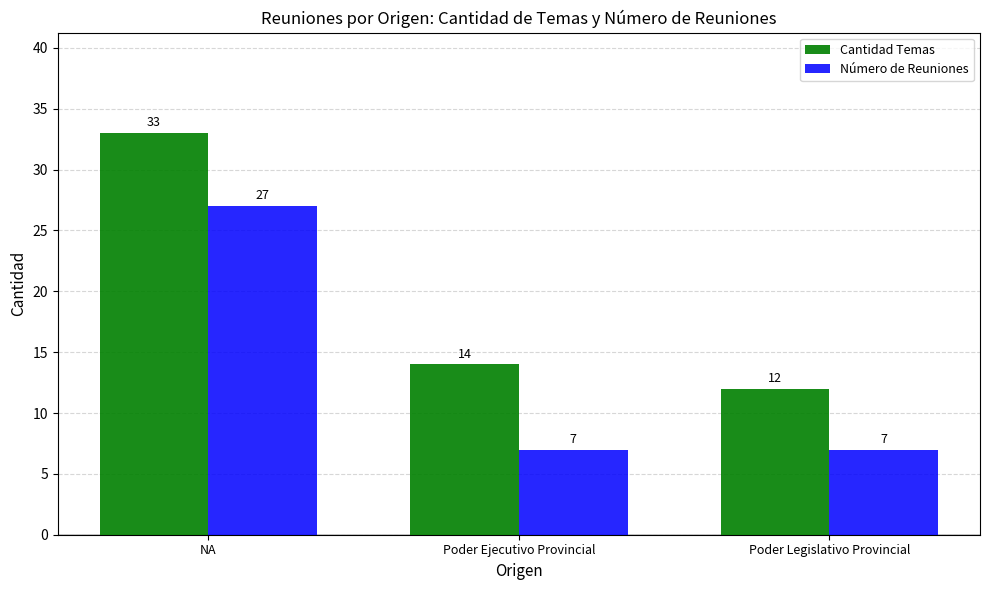

What value does the Cantidad Temas series have at Poder Legislativo Provincial, to the nearest 10?

10